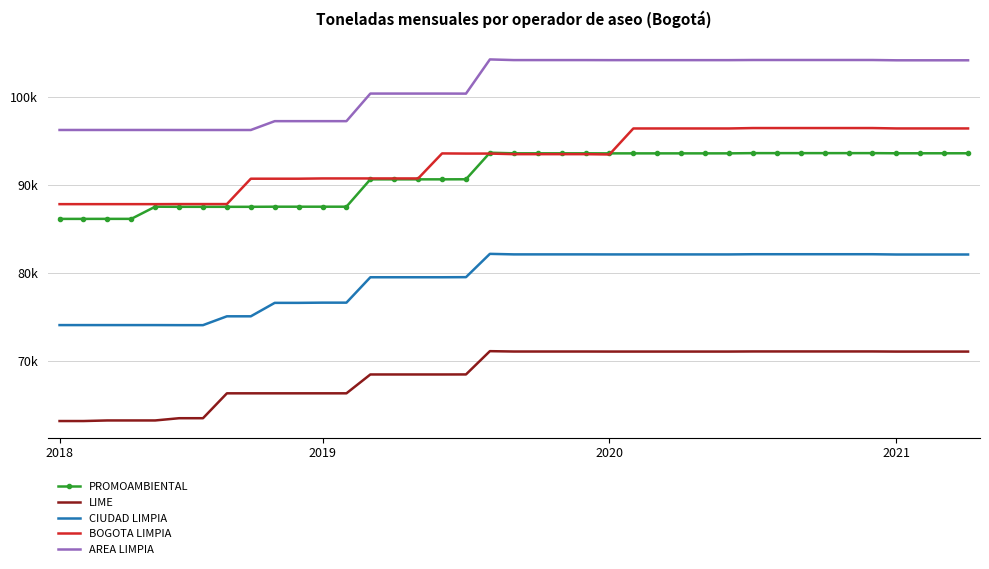

What are all the series names shown in the legend?

PROMOAMBIENTAL, LIME, CIUDAD LIMPIA, BOGOTA LIMPIA, AREA LIMPIA